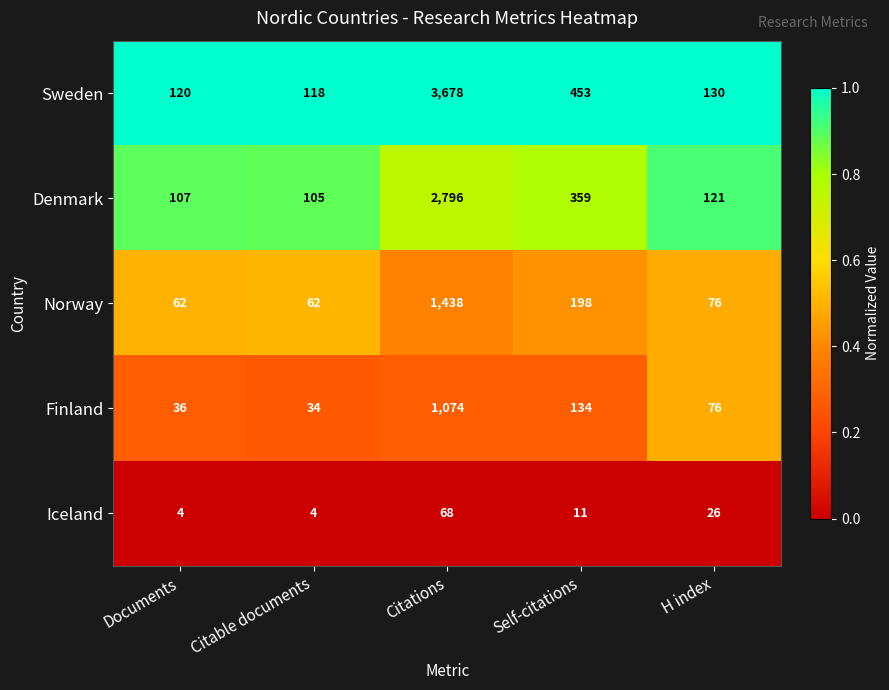

Which category has the highest value across all series?

Citations